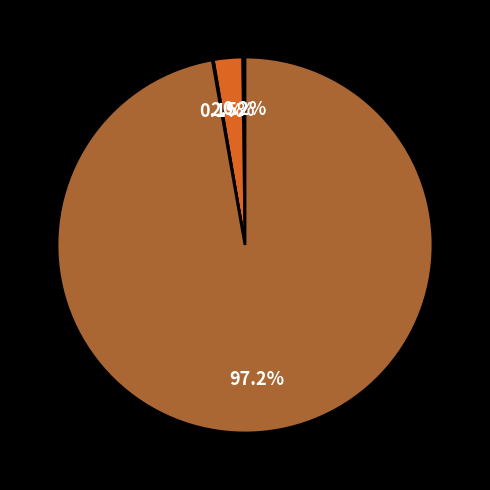

Does any single category account for the majority?

Yes